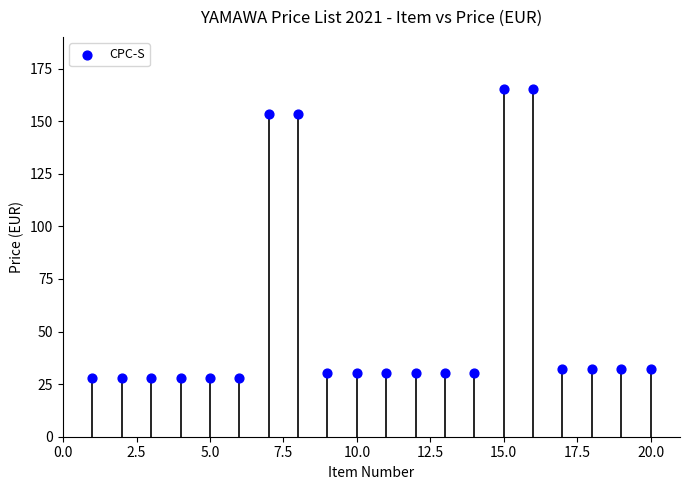

What is the range of Y values (max minus min)?

137.4